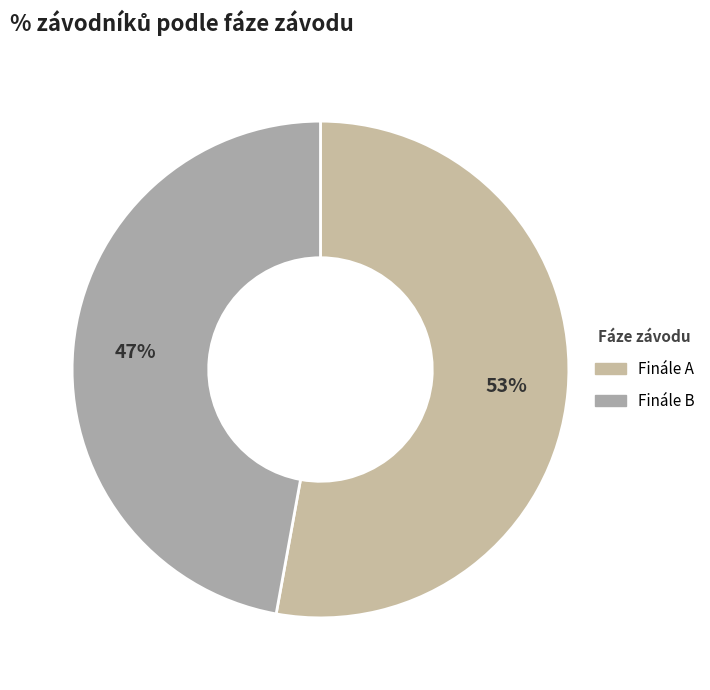

How many segments does this pie chart have?

2